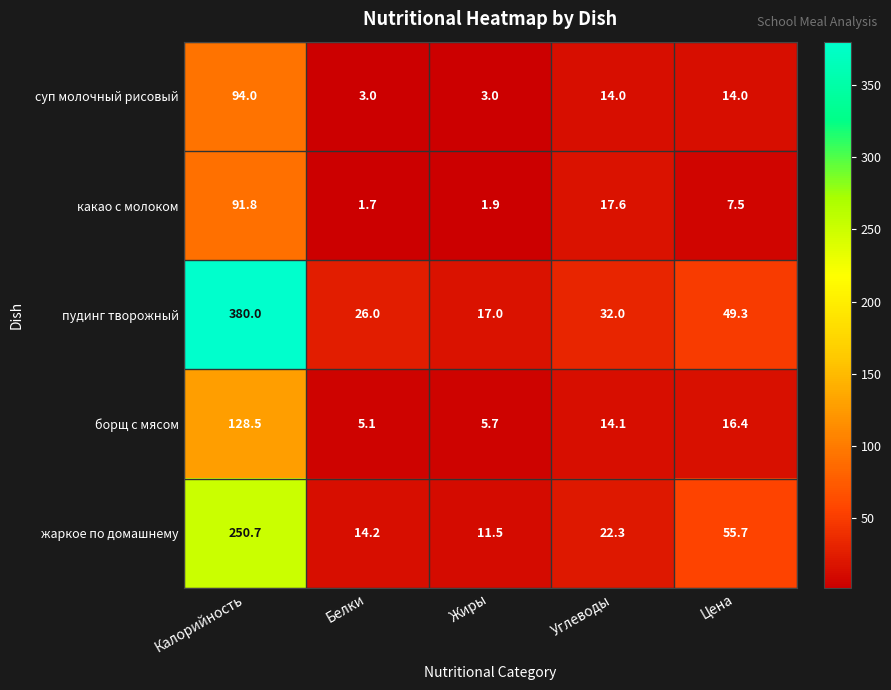

Reading left to right, extract all data points from this chart.

суп молочный рисовый: 94.0	3.0	3.0	14.0	14.0
какао с молоком: 91.8	1.7	1.9	17.6	7.5
пудинг творожный: 380.0	26.0	17.0	32.0	49.3
борщ с мясом: 128.5	5.1	5.7	14.1	16.4
жаркое по домашнему: 250.7	14.2	11.5	22.3	55.7